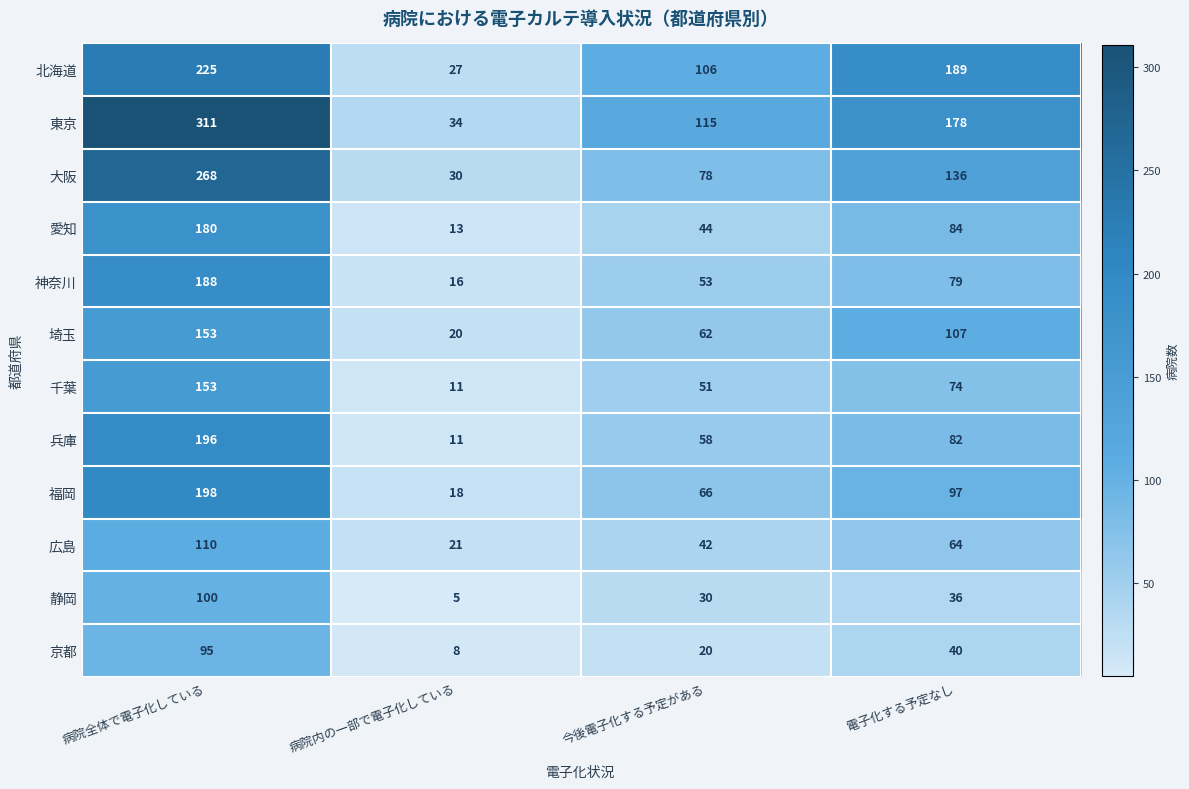

List the labels in order of 京都 value, smallest first.

病院内の一部で電子化している, 今後電子化する予定がある, 電子化する予定なし, 病院全体で電子化している